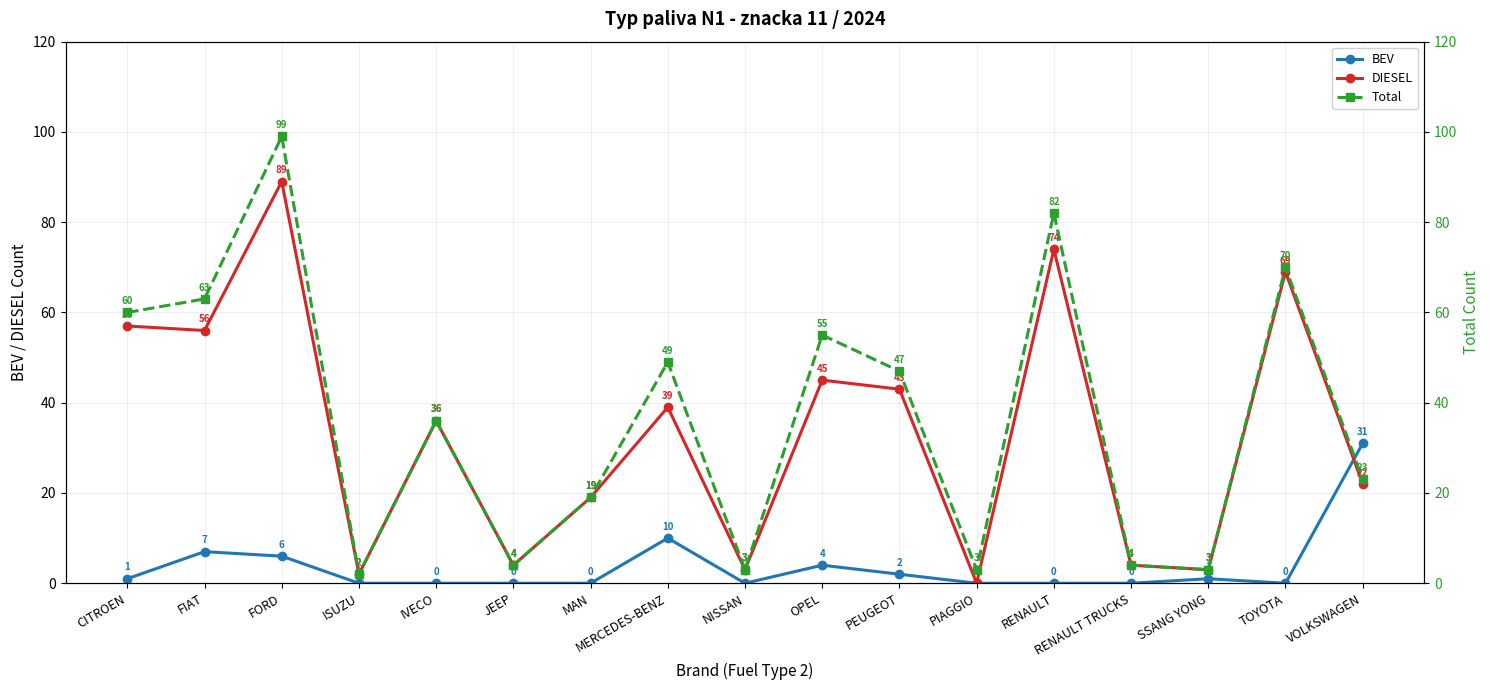

True or false: BEV has more than 1 interior local peaks.

True